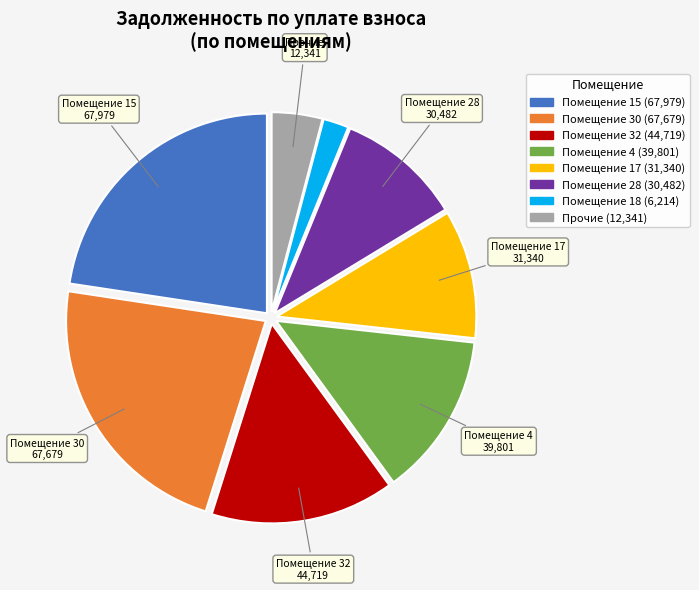

Does any single category account for the majority?

No